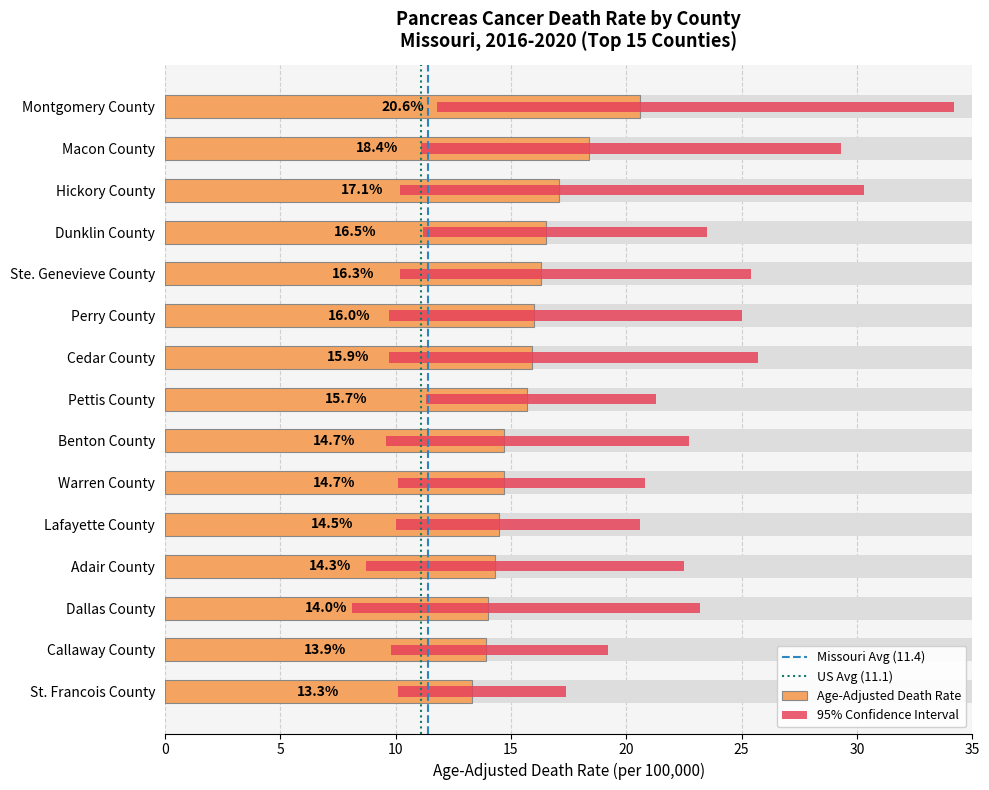

The value of Lower CI at Ste. Genevieve County is 10.2. True or false?

True